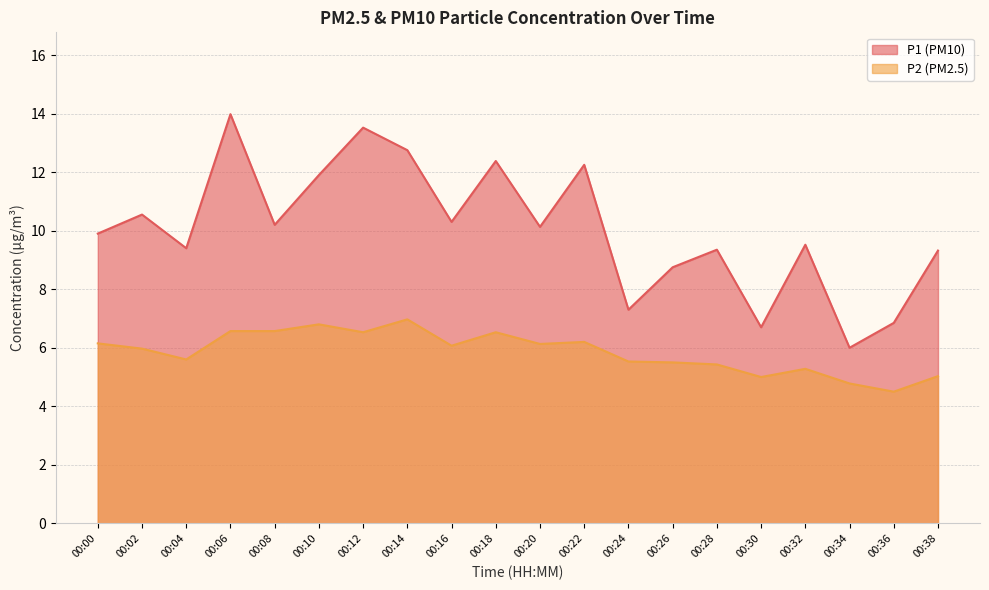

True or false: P1 and P2 intersect in this chart.

False